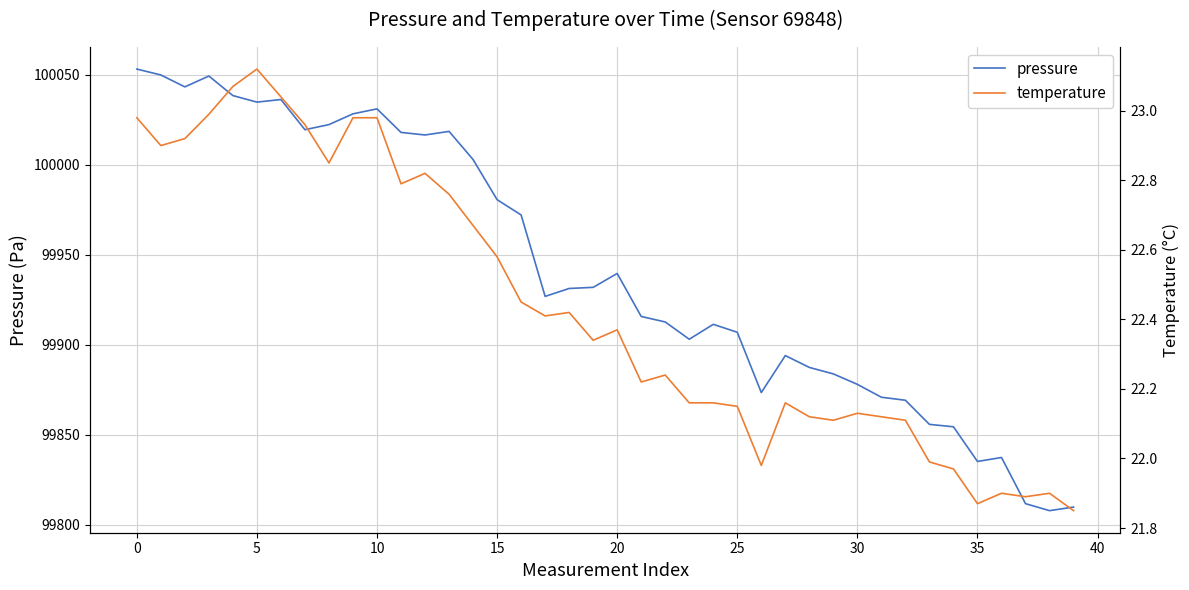

How many lines are shown in the chart?

2